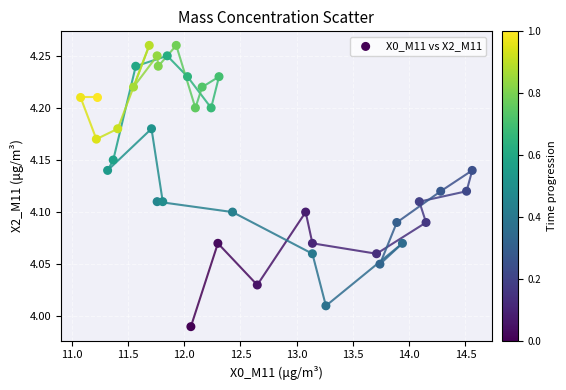

What is the range of X values (max minus min)?

3.5